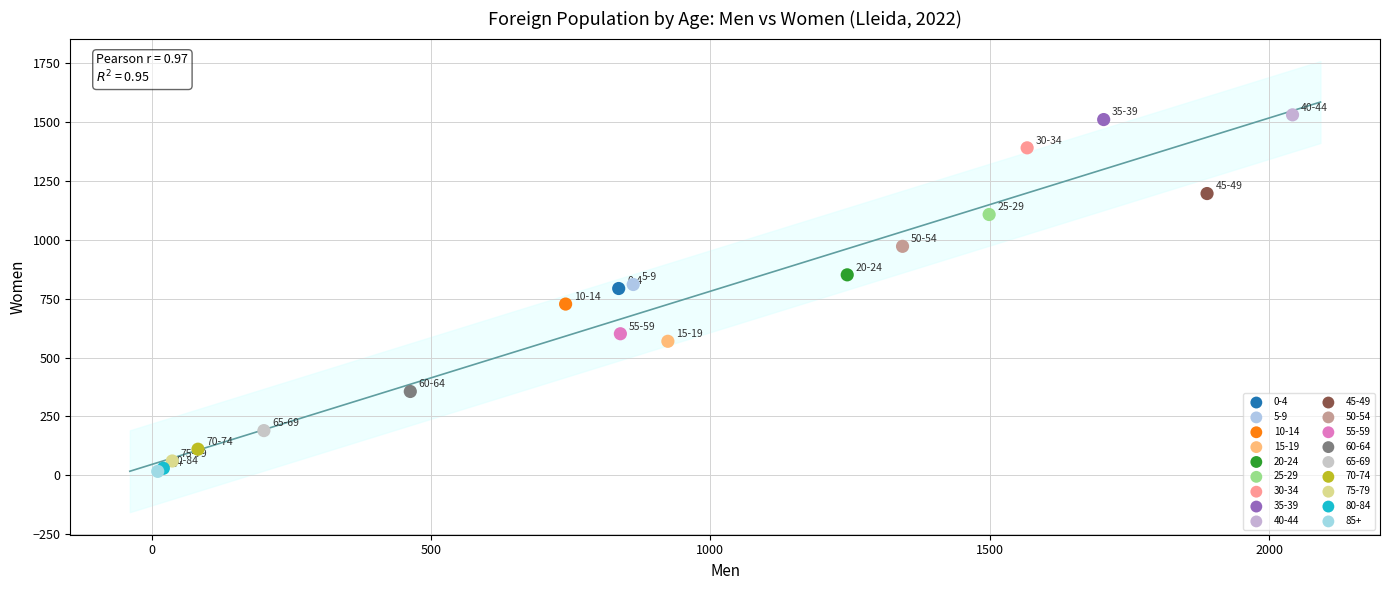

What are all the series names shown in the legend?

0-4, 5-9, 10-14, 15-19, 20-24, 25-29, 30-34, 35-39, 40-44, 45-49, 50-54, 55-59, 60-64, 65-69, 70-74, 75-79, 80-84, 85+